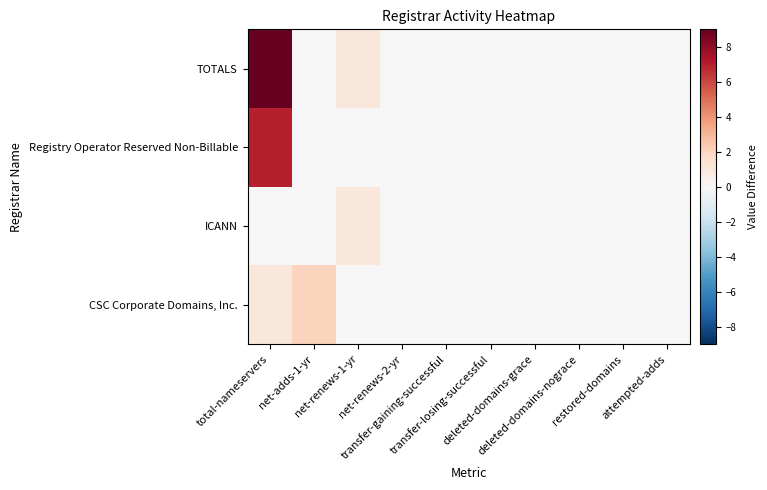

Reading right to left, list all the values displayed in this chart.

CSC Corporate Domains, Inc.: attempted-adds=0	restored-domains=0	deleted-domains-nograce=0	deleted-domains-grace=0	transfer-losing-successful=0	transfer-gaining-successful=0	net-renews-2-yr=0	net-renews-1-yr=0	net-adds-1-yr=2	total-nameservers=1
ICANN: attempted-adds=0	restored-domains=0	deleted-domains-nograce=0	deleted-domains-grace=0	transfer-losing-successful=0	transfer-gaining-successful=0	net-renews-2-yr=0	net-renews-1-yr=1	net-adds-1-yr=0	total-nameservers=0
Registry Operator Reserved Non-Billable: attempted-adds=0	restored-domains=0	deleted-domains-nograce=0	deleted-domains-grace=0	transfer-losing-successful=0	transfer-gaining-successful=0	net-renews-2-yr=0	net-renews-1-yr=0	net-adds-1-yr=0	total-nameservers=7
TOTALS: attempted-adds=0	restored-domains=0	deleted-domains-nograce=0	deleted-domains-grace=0	transfer-losing-successful=0	transfer-gaining-successful=0	net-renews-2-yr=0	net-renews-1-yr=1	net-adds-1-yr=0	total-nameservers=9